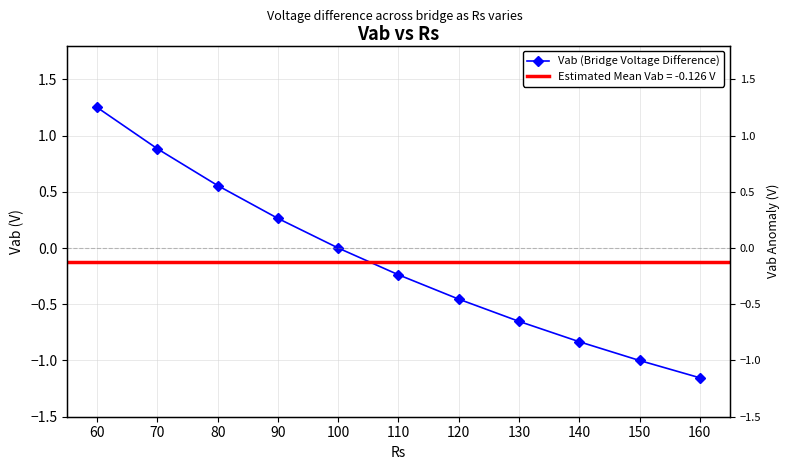

True or false: the data has more than 0 interior local peaks.

False